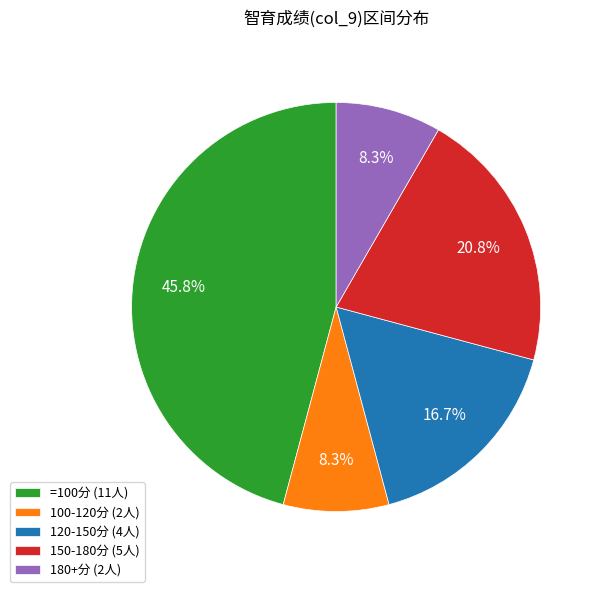

Which category has the biggest portion of the pie?

=100分 (11人)